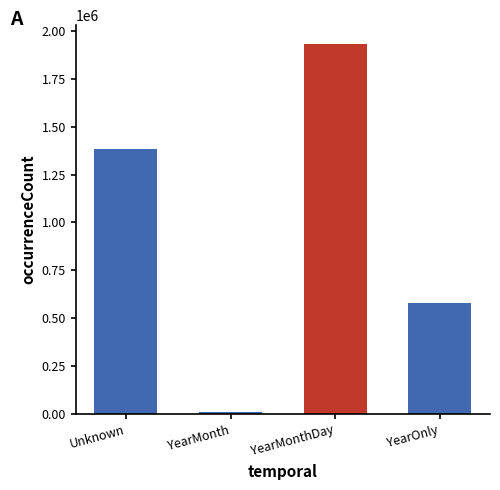

What is the value of the 4th bar from the left?

578292